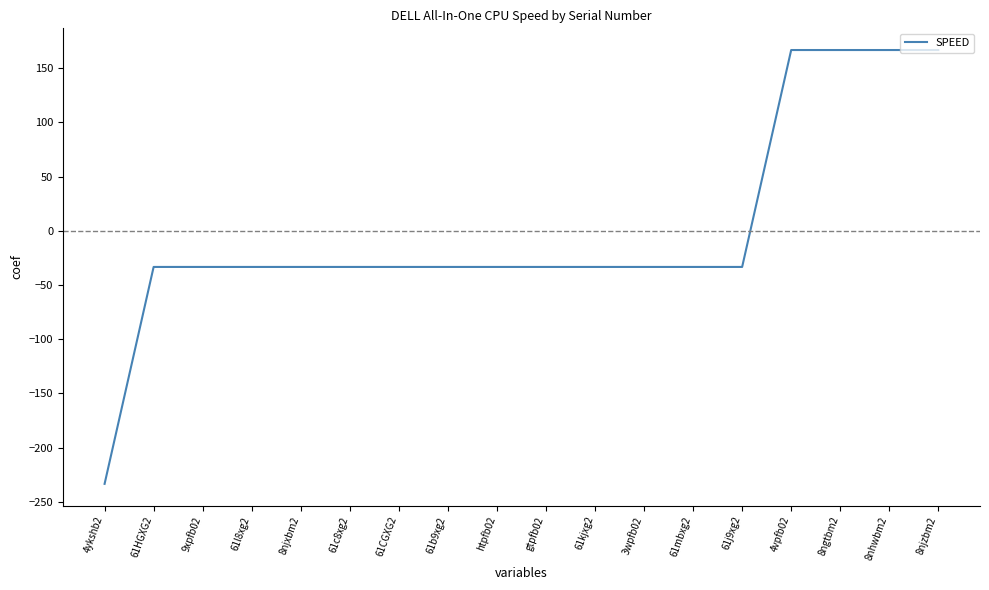

How many values are above zero?

4